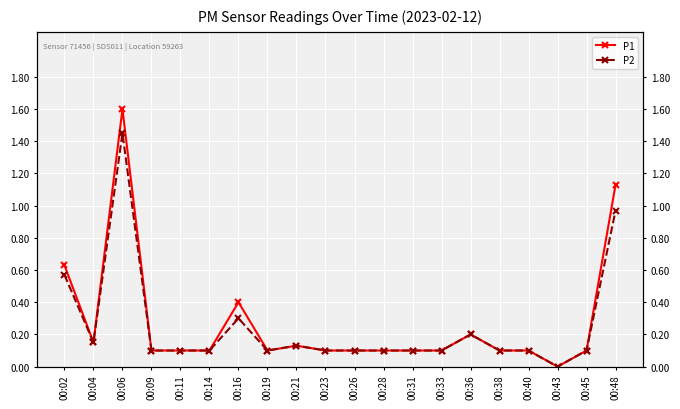

True or false: P2 and P1 cross at least once.

False